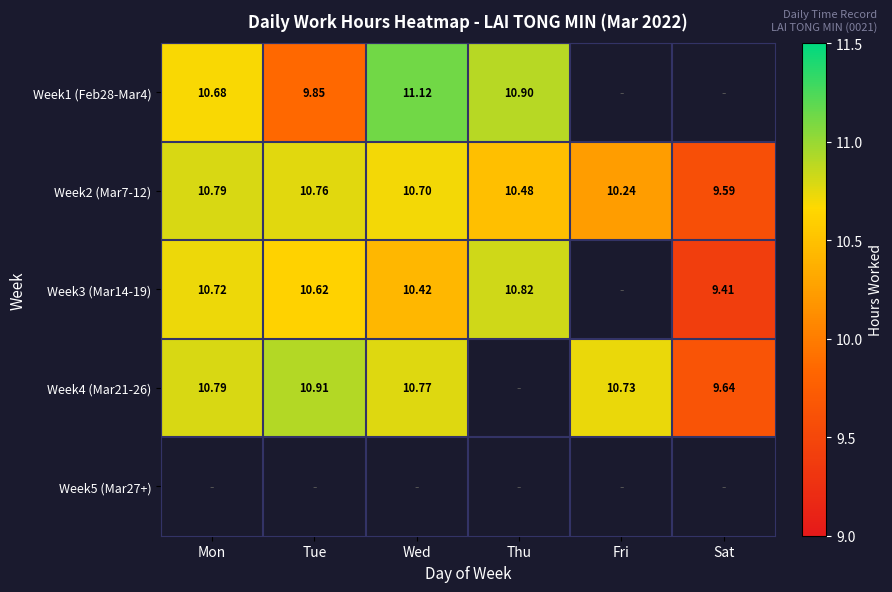

How many data points does each series have?

6